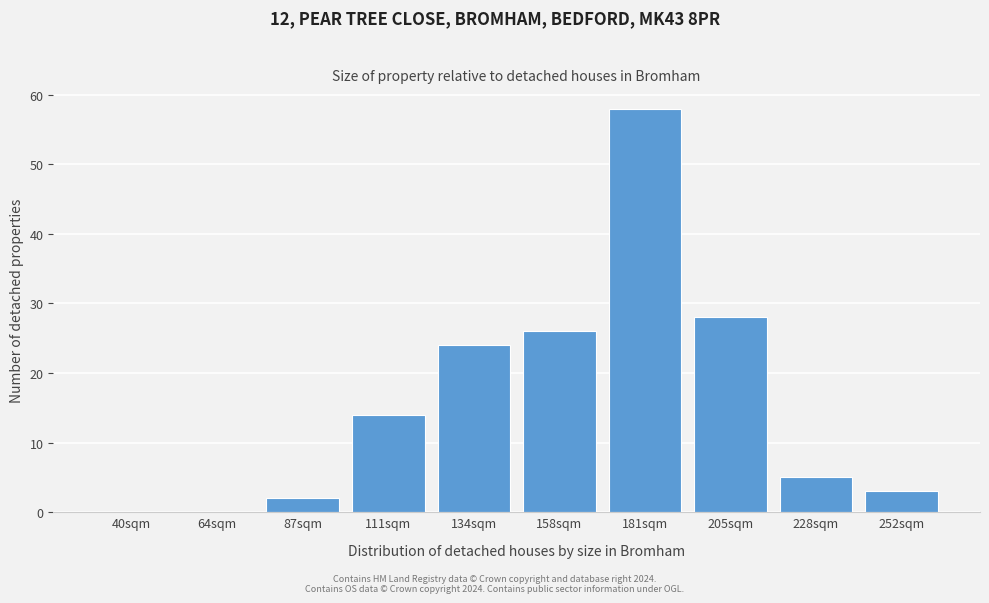

Reading left to right, list all the values displayed in this chart.

40sqm=0	64sqm=0	87sqm=2	111sqm=14	134sqm=24	158sqm=26	181sqm=58	205sqm=28	228sqm=5	252sqm=3